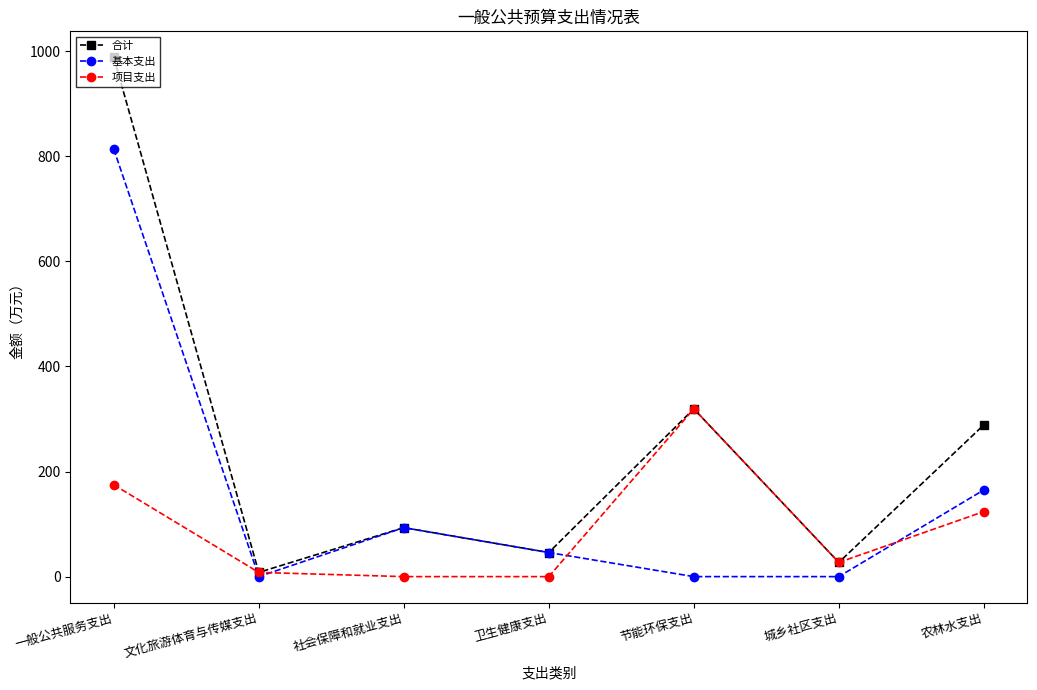

Is this an area chart (filled region under the line)?

No